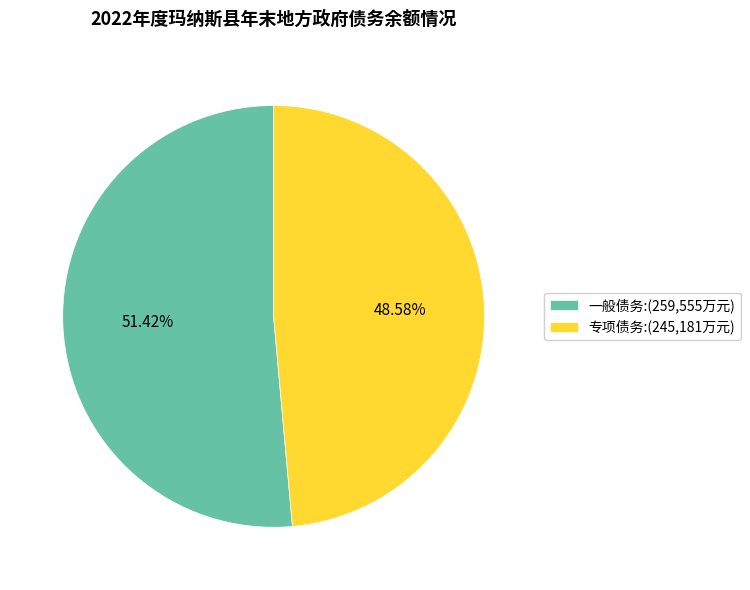

Which slice represents more than half of the pie?

一般债务